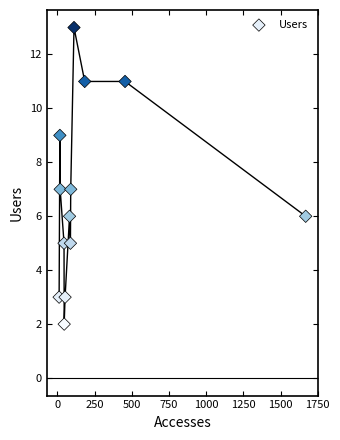

What is the range of X values (max minus min)?

1657